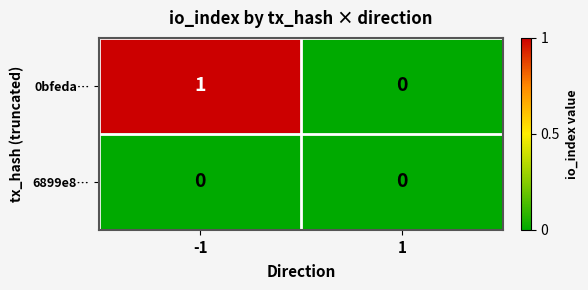

Between -1 and 1, which series saw the biggest shift?

0bfeda…